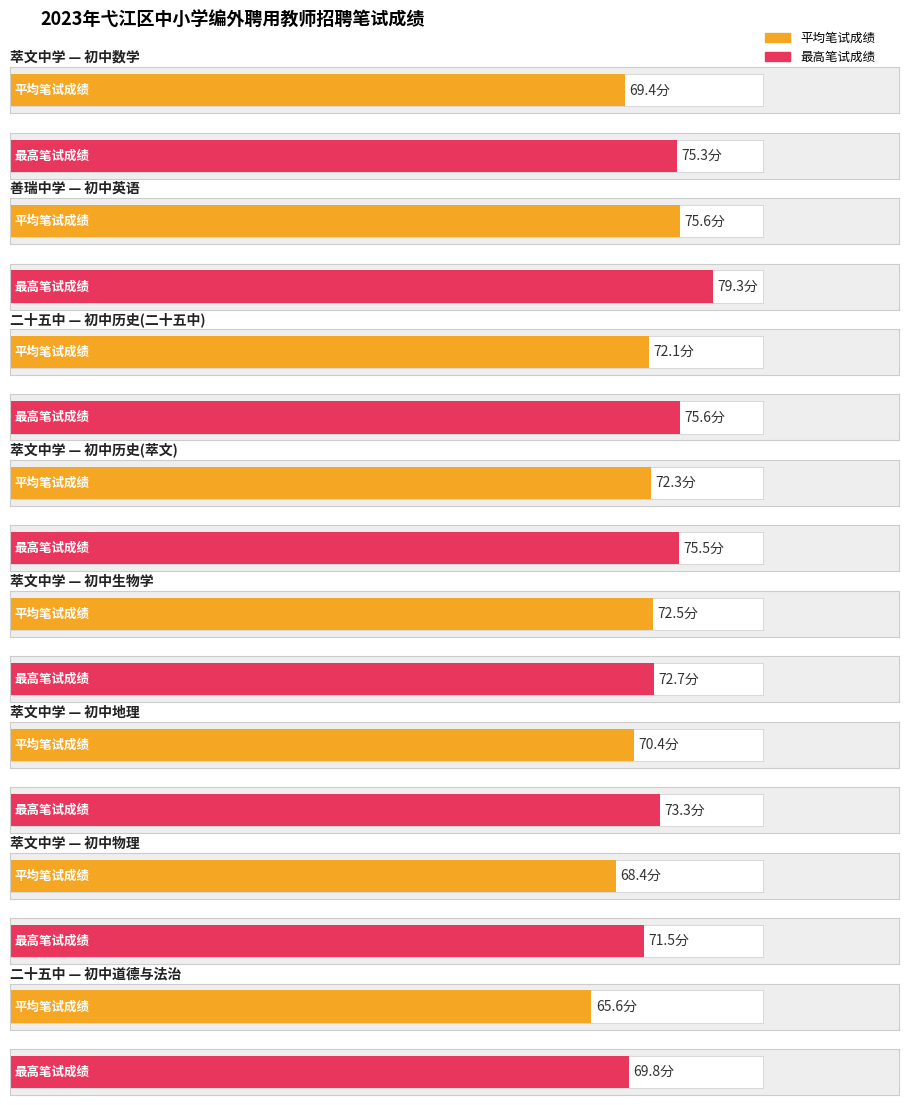

Is it true that Average score equals 35.2 at 1?

False